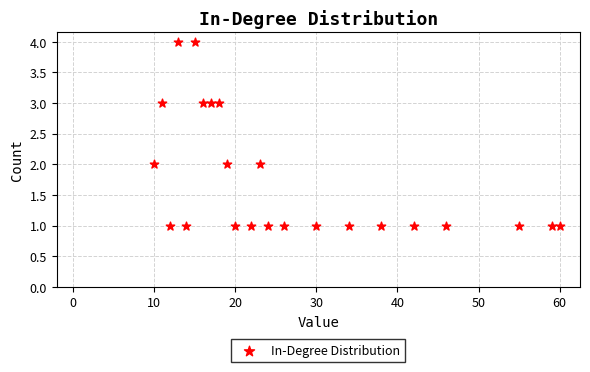

What is the range of Y values (max minus min)?

3